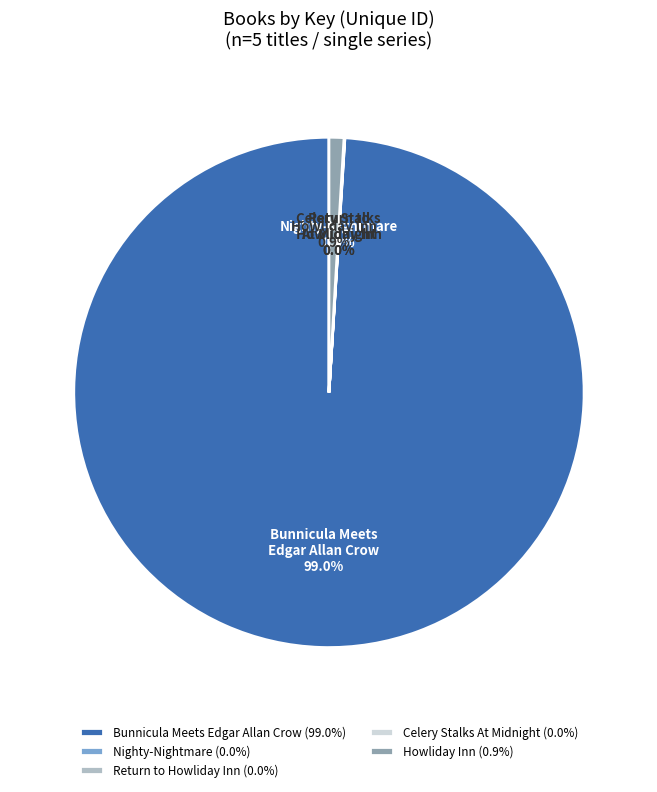

Is Bunnicula Meets Edgar Allan Crow the majority of the pie?

Yes